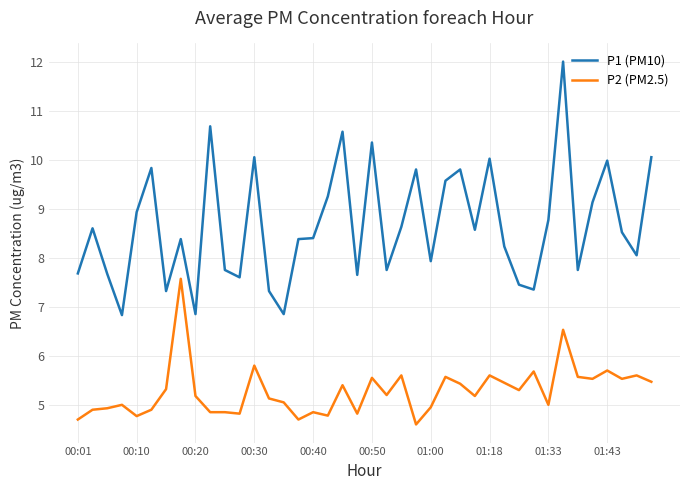

What is the maximum value for P2 (PM2.5)?

7.6